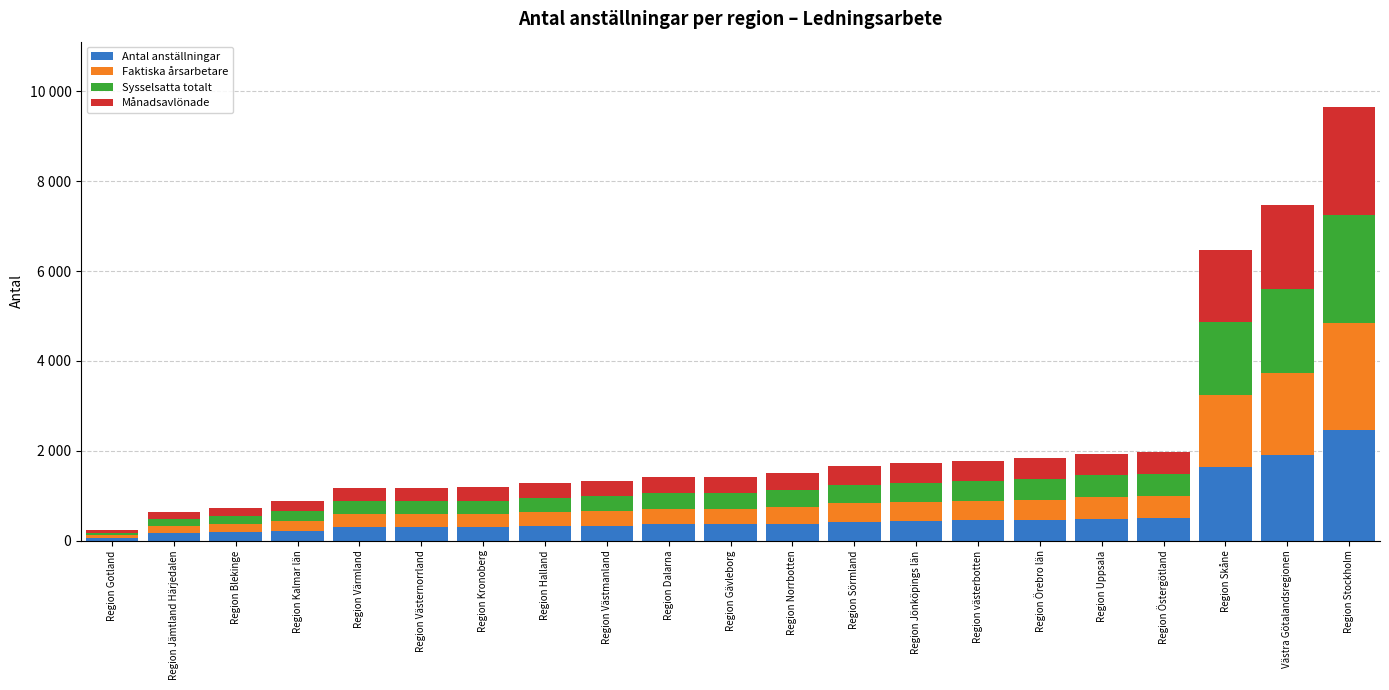

Are the bars grouped side by side (vs. stacked)?

No